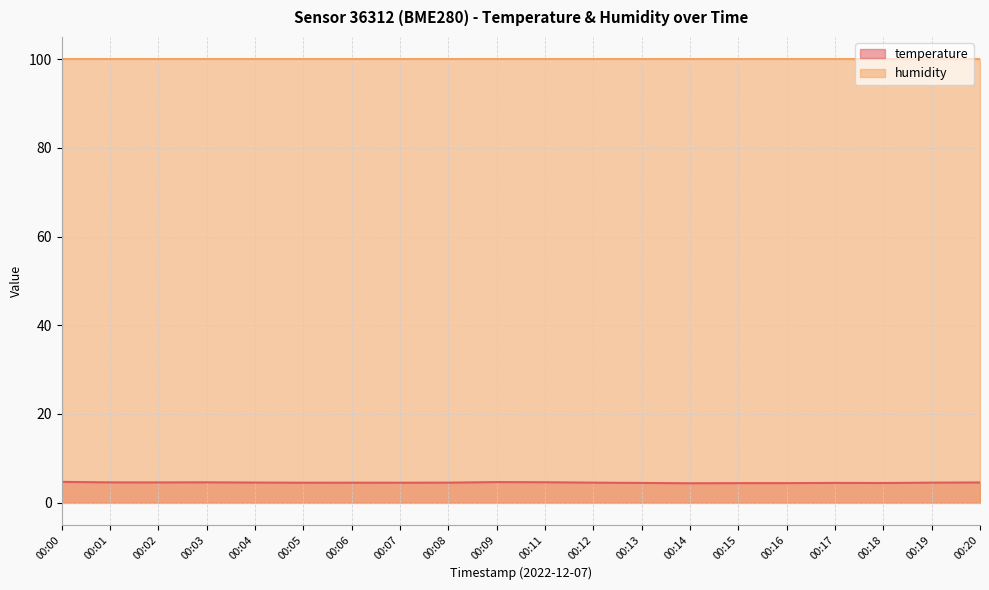

The value at 00:05 is 4.5. True or false?

True